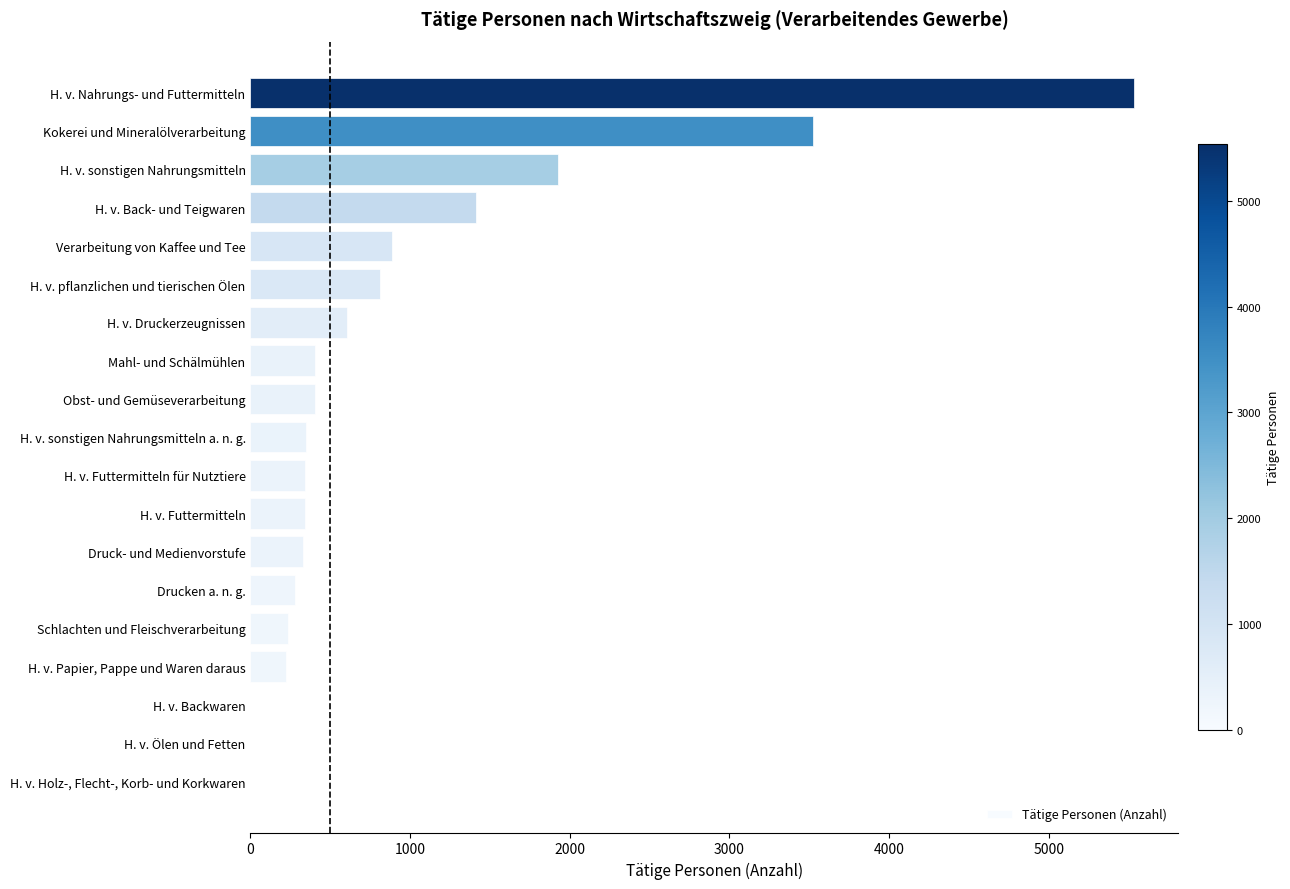

True or false: the data shows 327 at Druck- und Medienvorstufe.

True